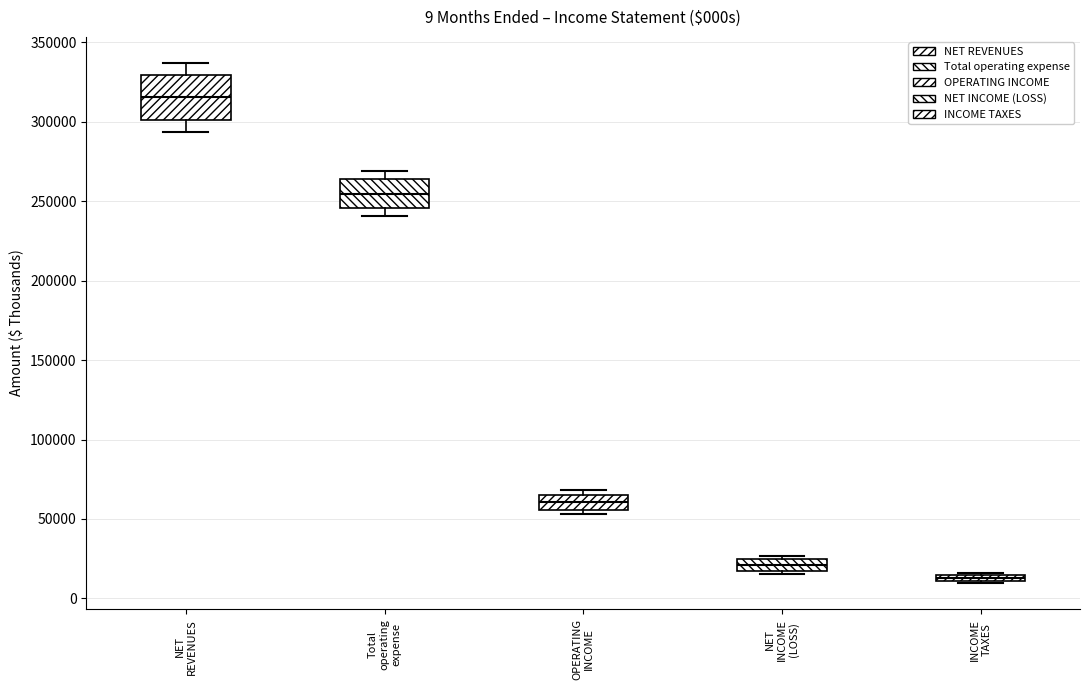

Which box's median line is the highest?

NET REVENUES